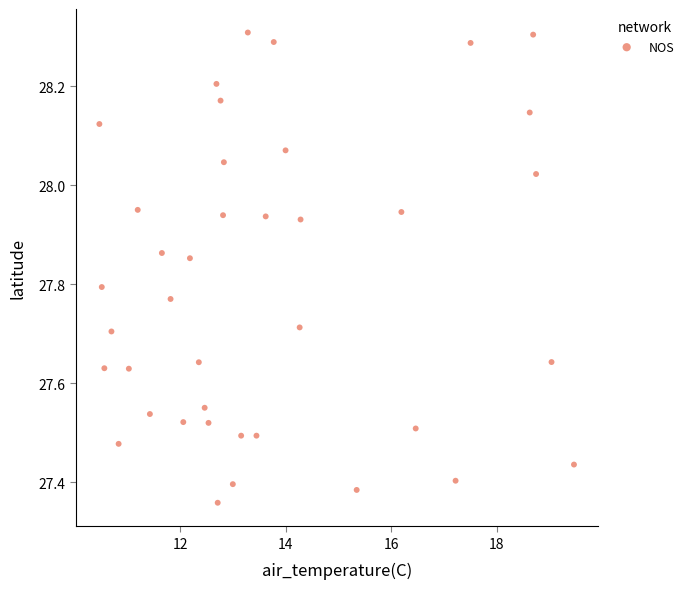

What is the range of X values (max minus min)?

9.0